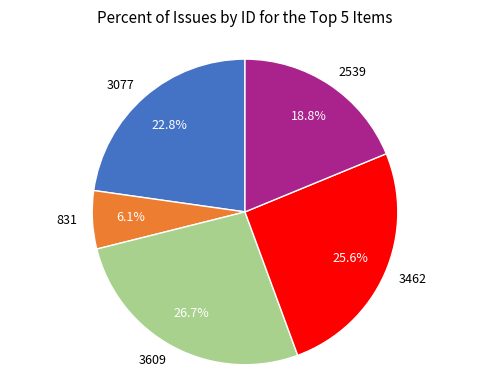

What percentage is the 3077 slice, to the nearest percent?

23%